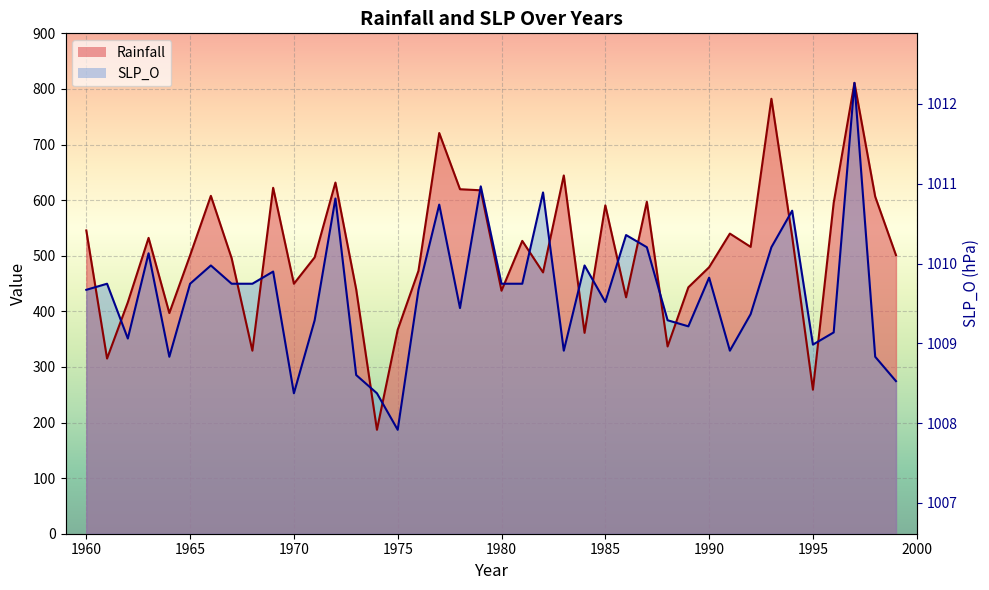

Which series has the largest total across all categories?

Rainfall